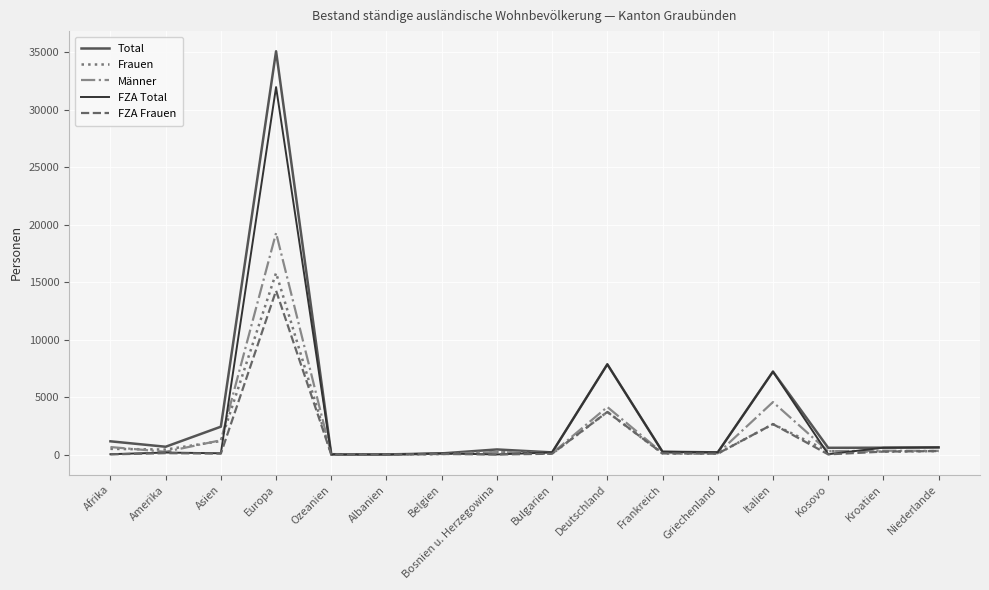

True or false: FZA Total has a value of 7218 at Italien.

True